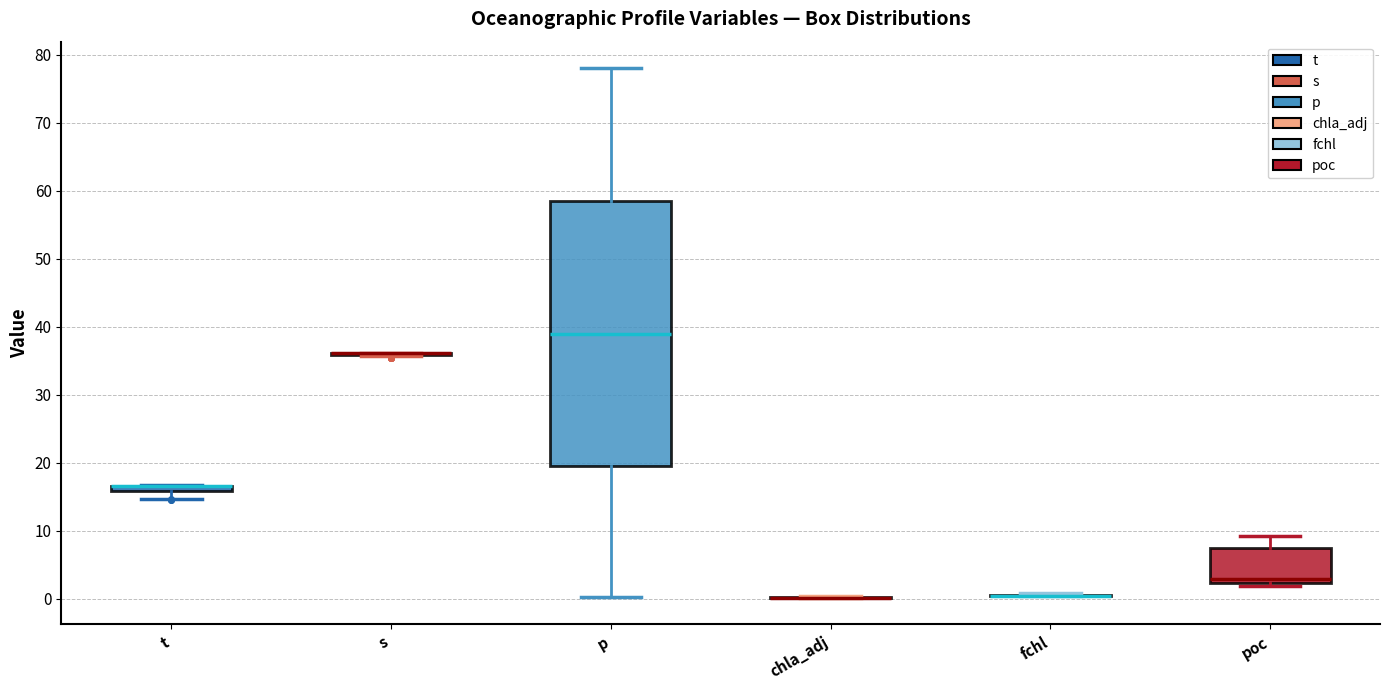

Which box is the tallest, from its lower edge to its upper edge?

p